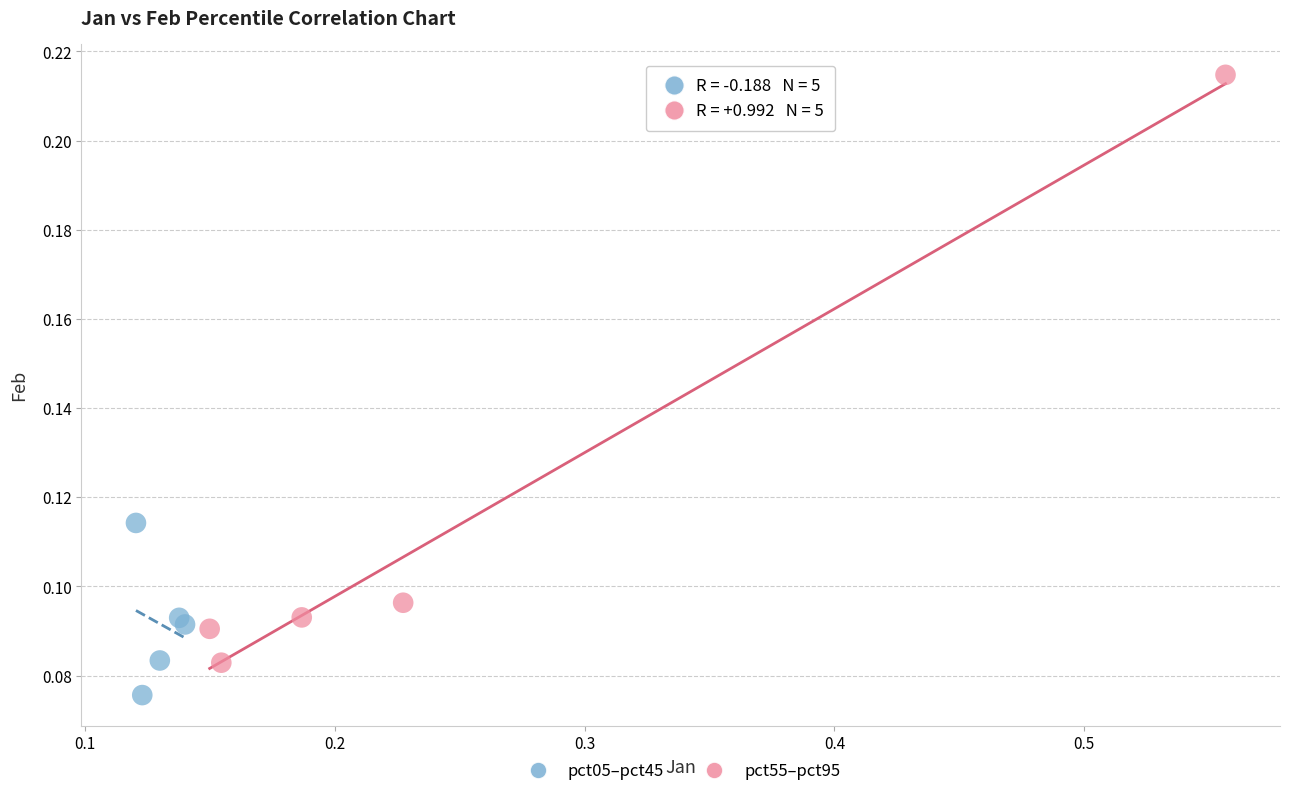

Which series has the largest Y range (max minus min)?

pct55–pct95